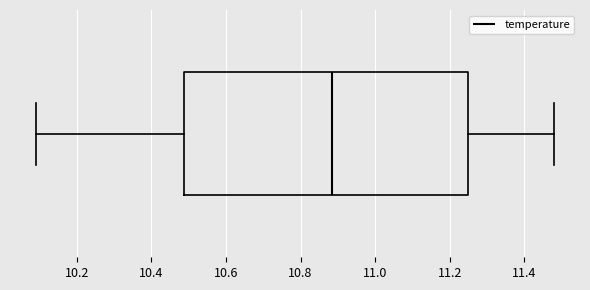

Read this box plot against the x-axis: the position of the median line, the range covered by the box, and the ends of both whiskers. The values are not printed on the chart, so give them approximately, as read against the axis.

median 10.88, box 10.48 to 11.26, whiskers 10.10 to 11.48